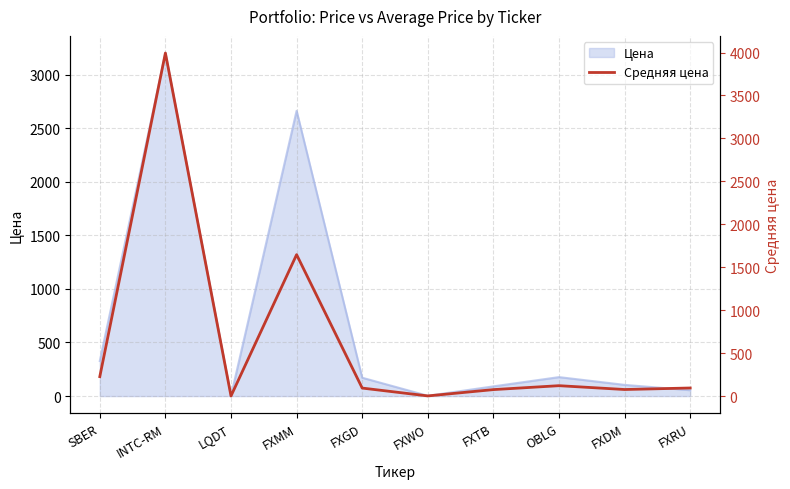

Which label corresponds to the largest value in the chart?

INTC-RM